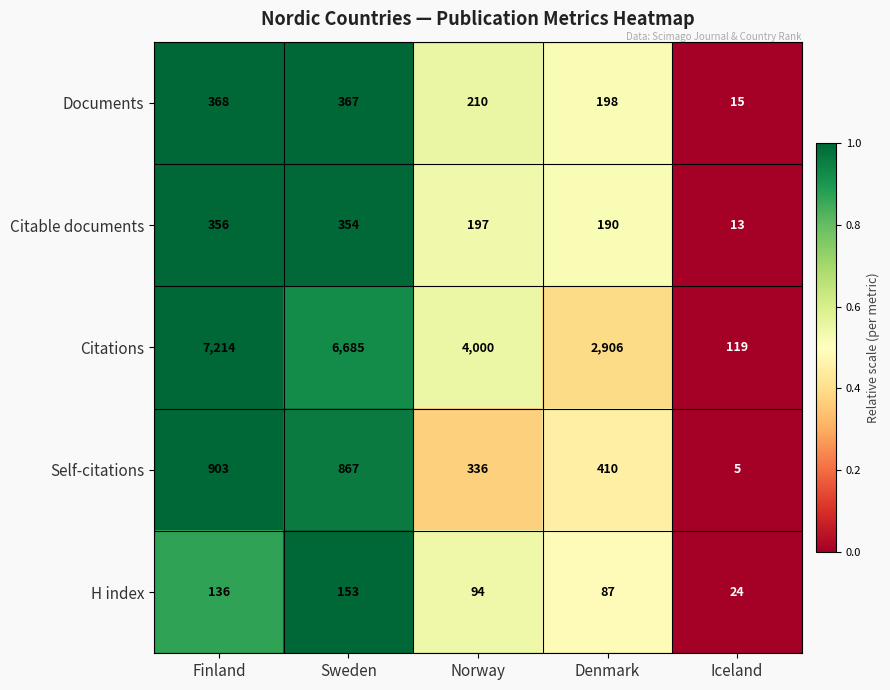

What is the total value across all series at Sweden?

8426